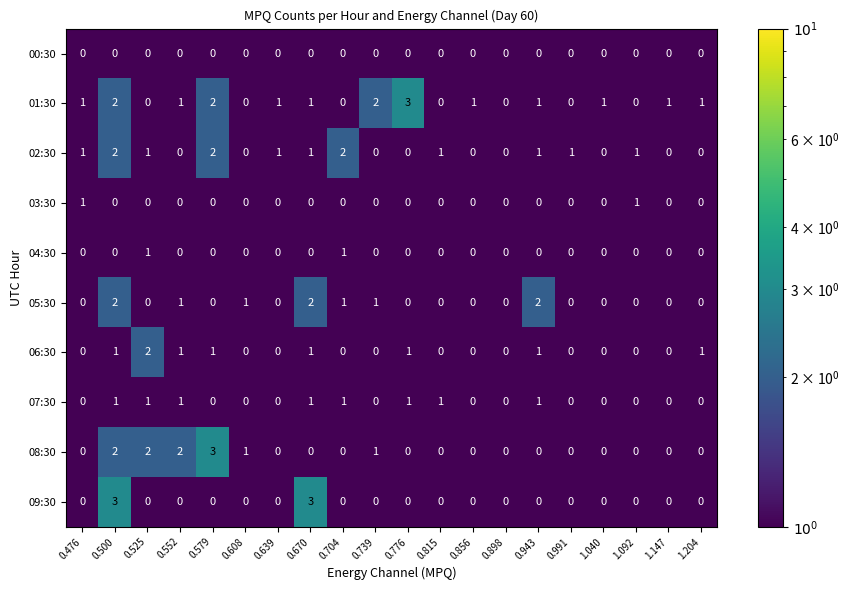

What is the spread (max minus min) of values at 0.500?

3